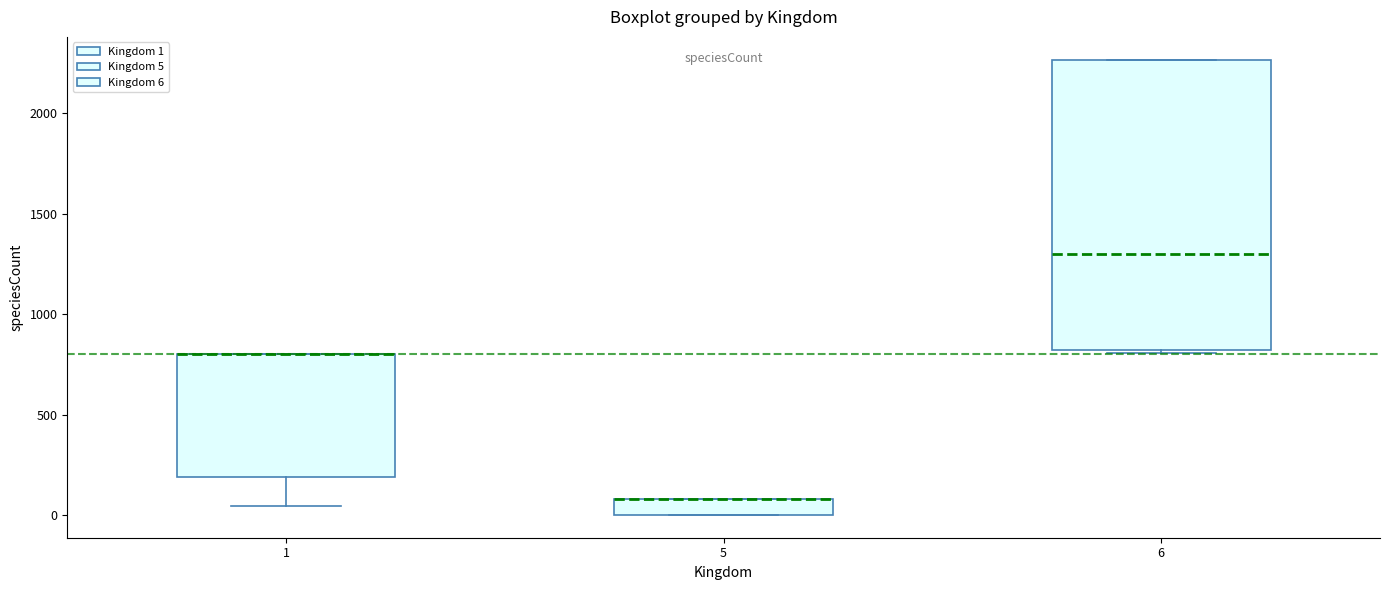

Reading left to right, read every box against the y-axis: the position of its median line, the range the box covers, and the ends of its whiskers. The values are not printed on the chart, so give them approximately, as read against the axis.

1: median 800 (drawn on the box's upper edge), box 200 to 800, whiskers 50 to 800
5: median 100 (drawn on the box's upper edge), box 0 to 100, whiskers 0 to 100
6: median 1300, box 800 to 2250, whiskers 800 (just below the box's lower edge) to 2250